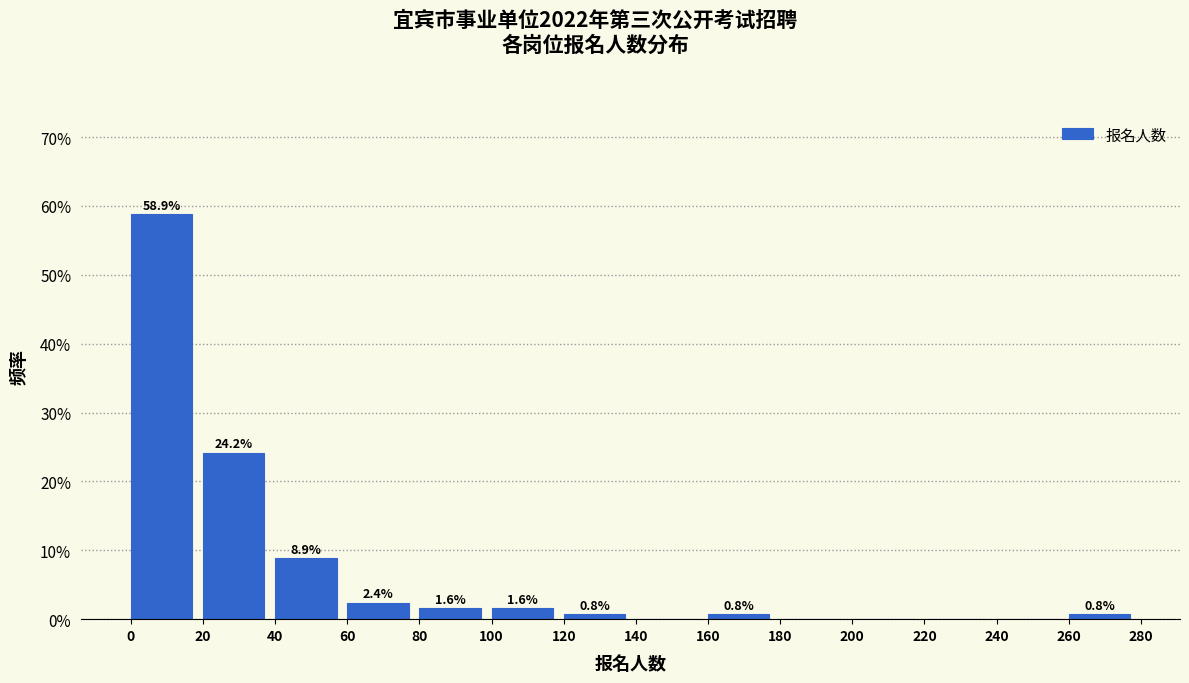

Which range on the x-axis has the tallest bar?

0 to 20